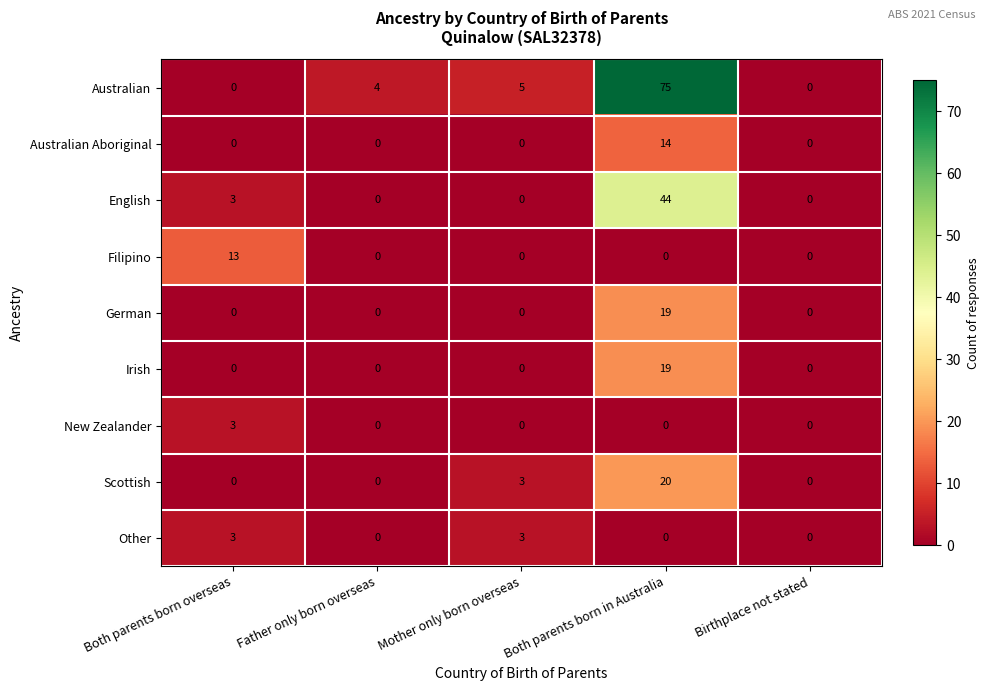

How many data points in Australian are less than 4?

2